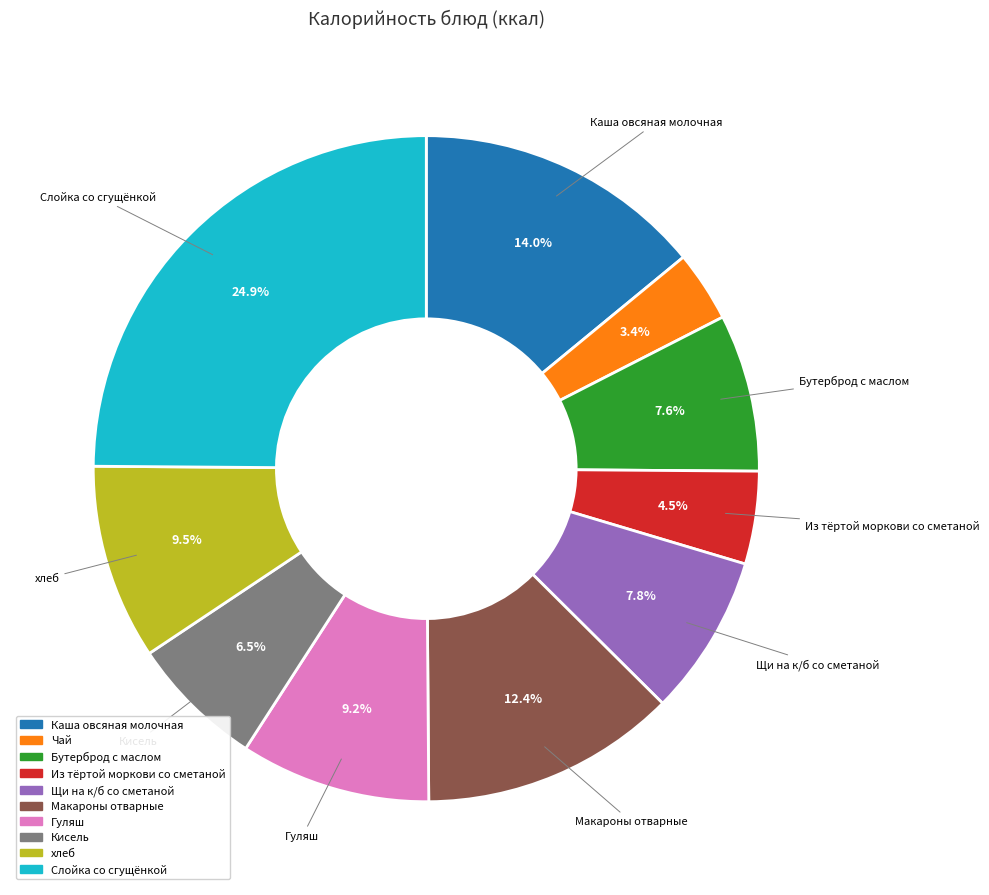

What is the largest slice in the pie chart?

Слойка со сгущёнкой